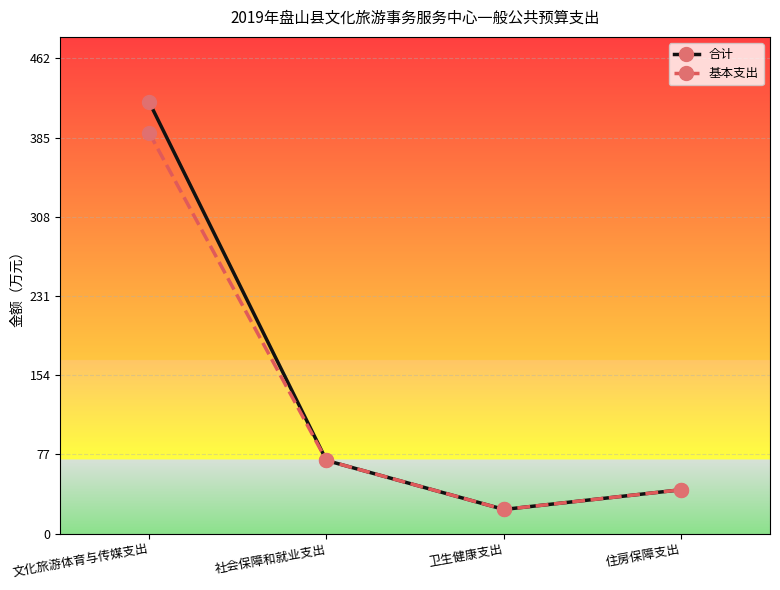

What are all the series names shown in the legend?

合计, 基本支出